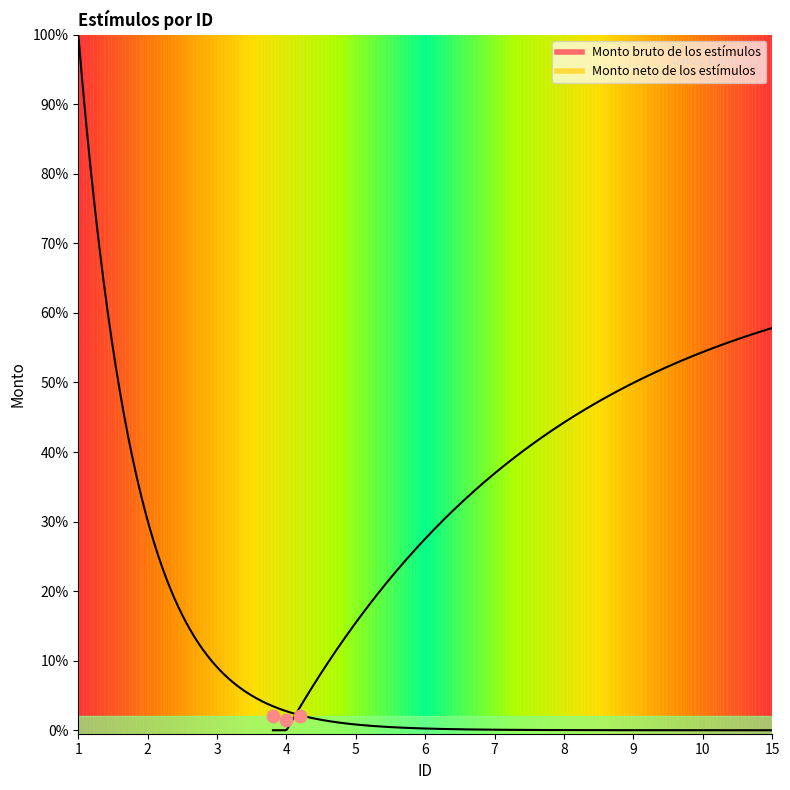

What is the range of Y values (max minus min)?

0.5